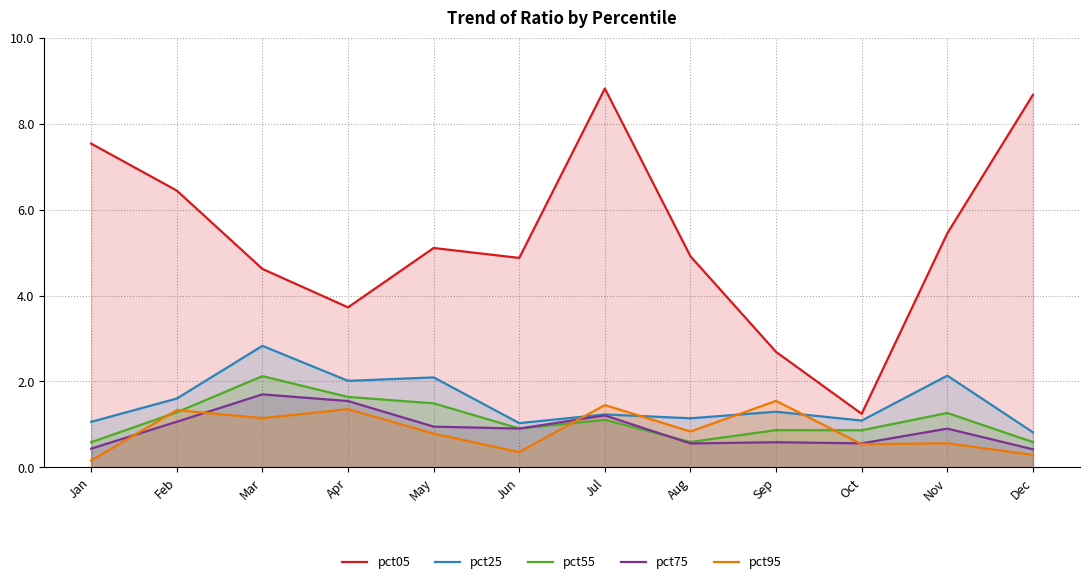

What is the sum of all pct05 values?

64.1